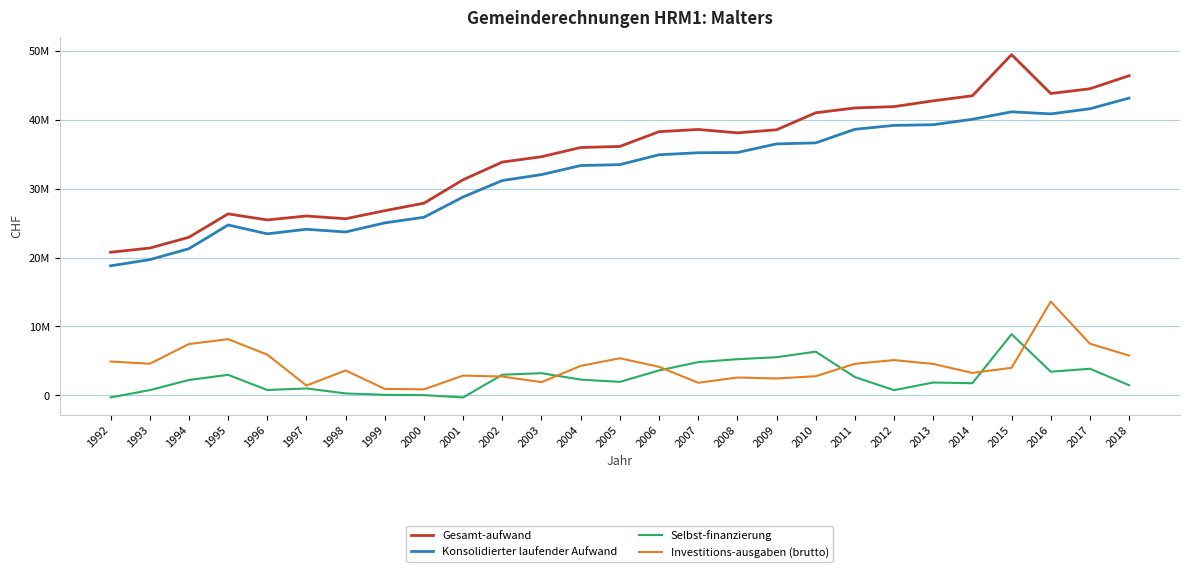

In Gesamt-aufwand, how many points are lower than both neighbors (excluding endpoints)?

4